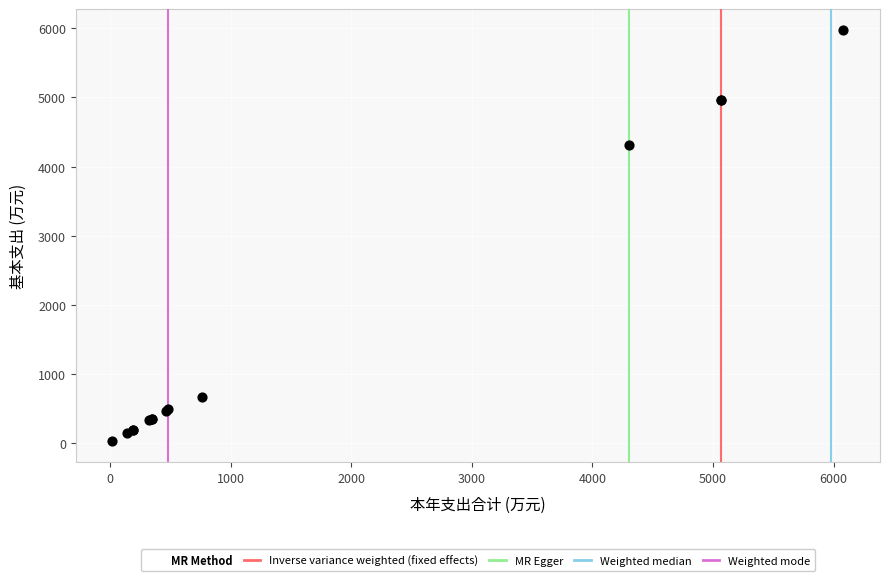

What Y value in the scatter plot is closest to 3001?

4307.7